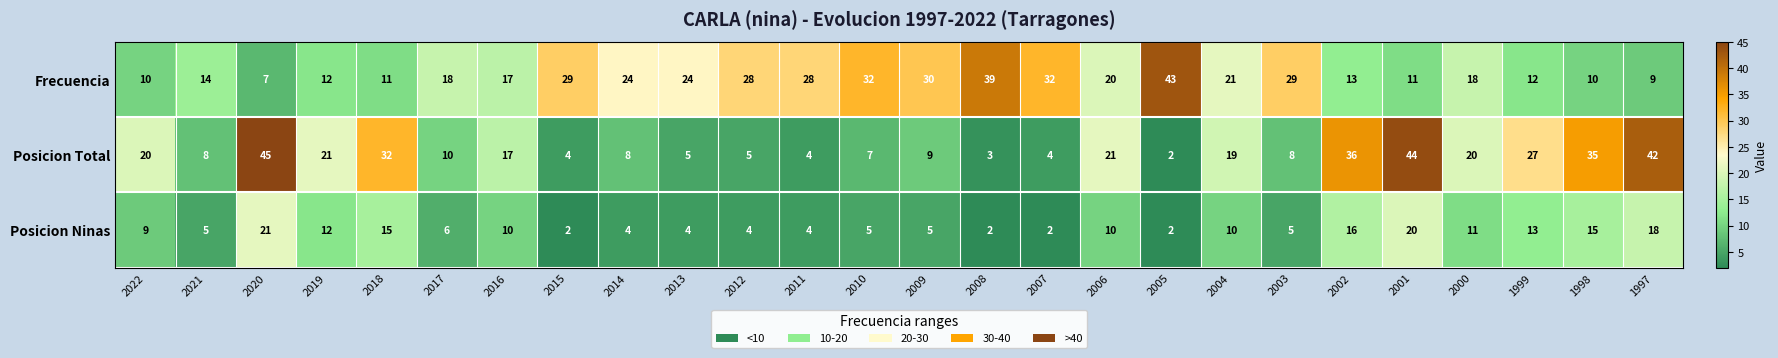

What is the spread (max minus min) of values at 2022?

11